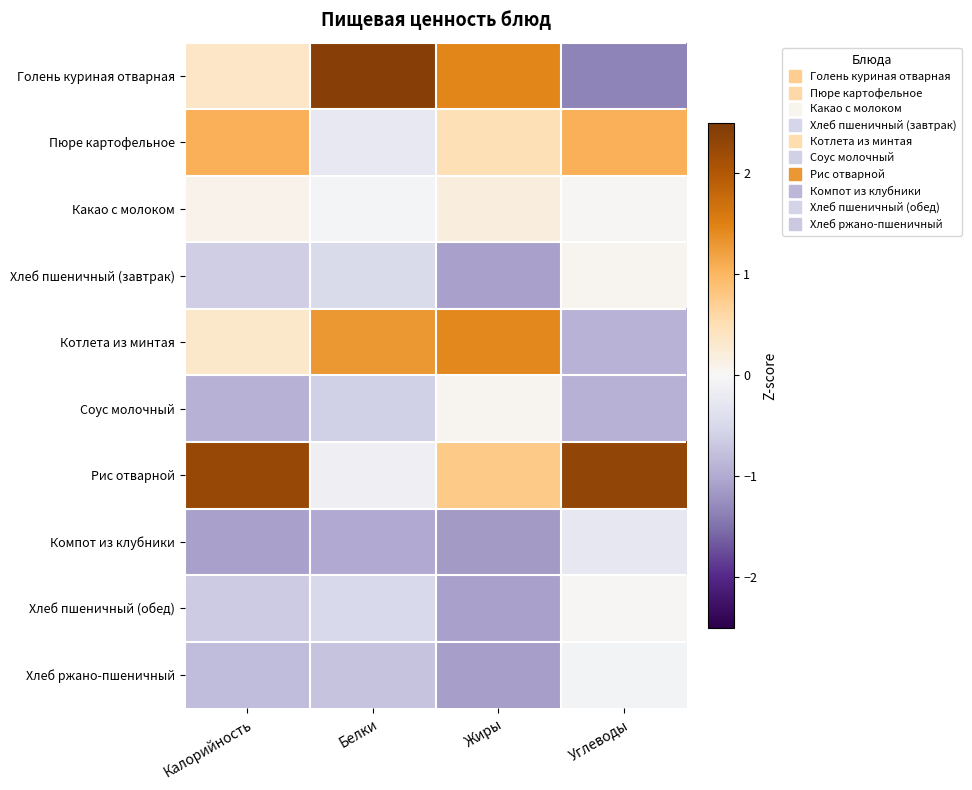

How many series are shown in this chart?

10